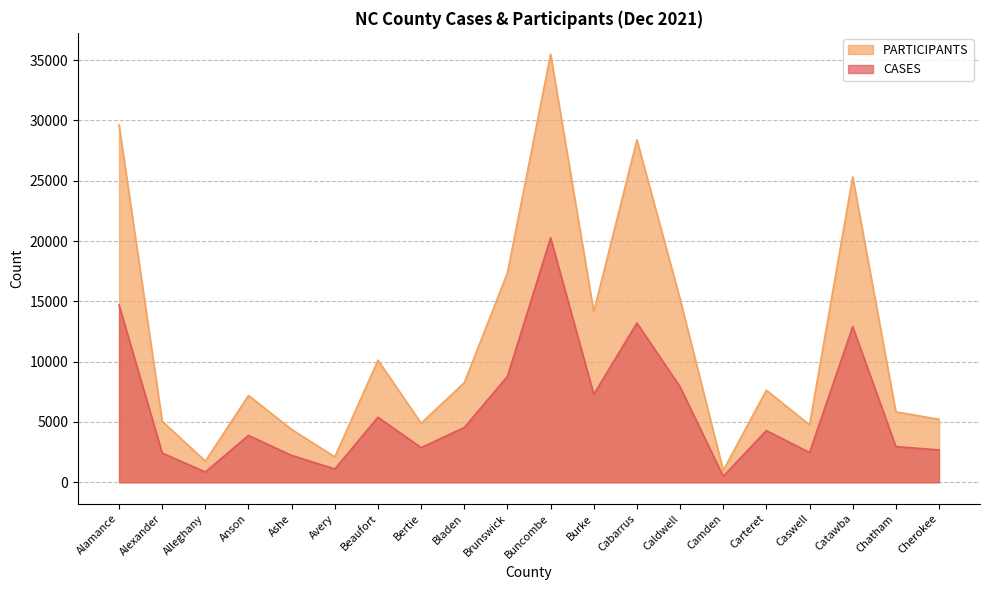

What is the label of the 16th point from the left?

Carteret